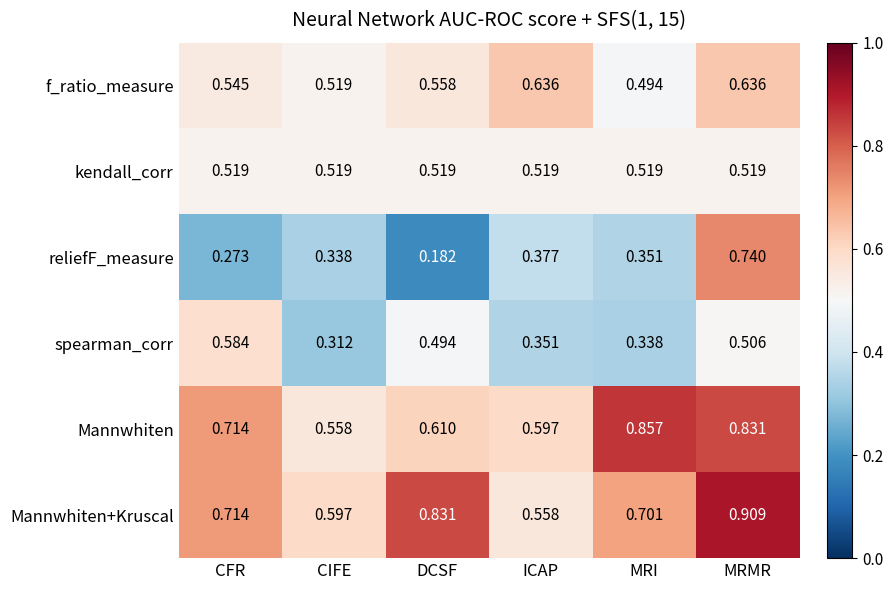

Which category has the lowest value across all series?

DCSF